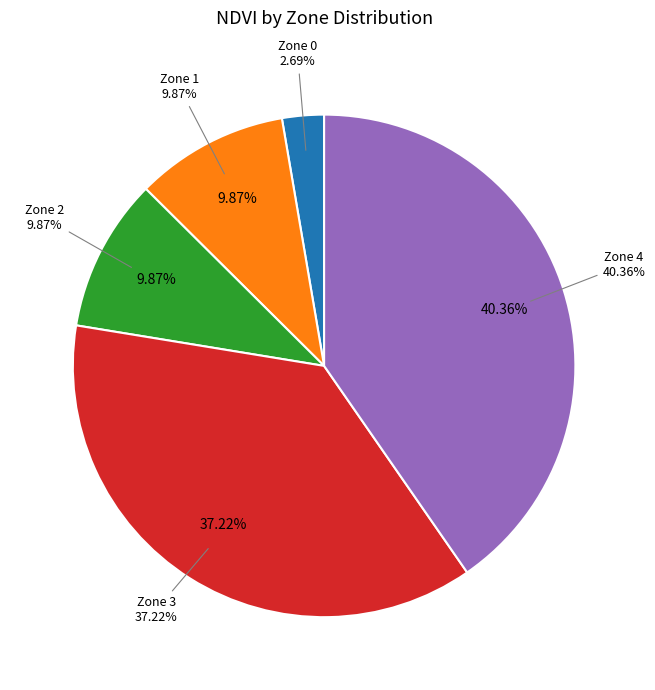

How many slices are in this pie chart?

5